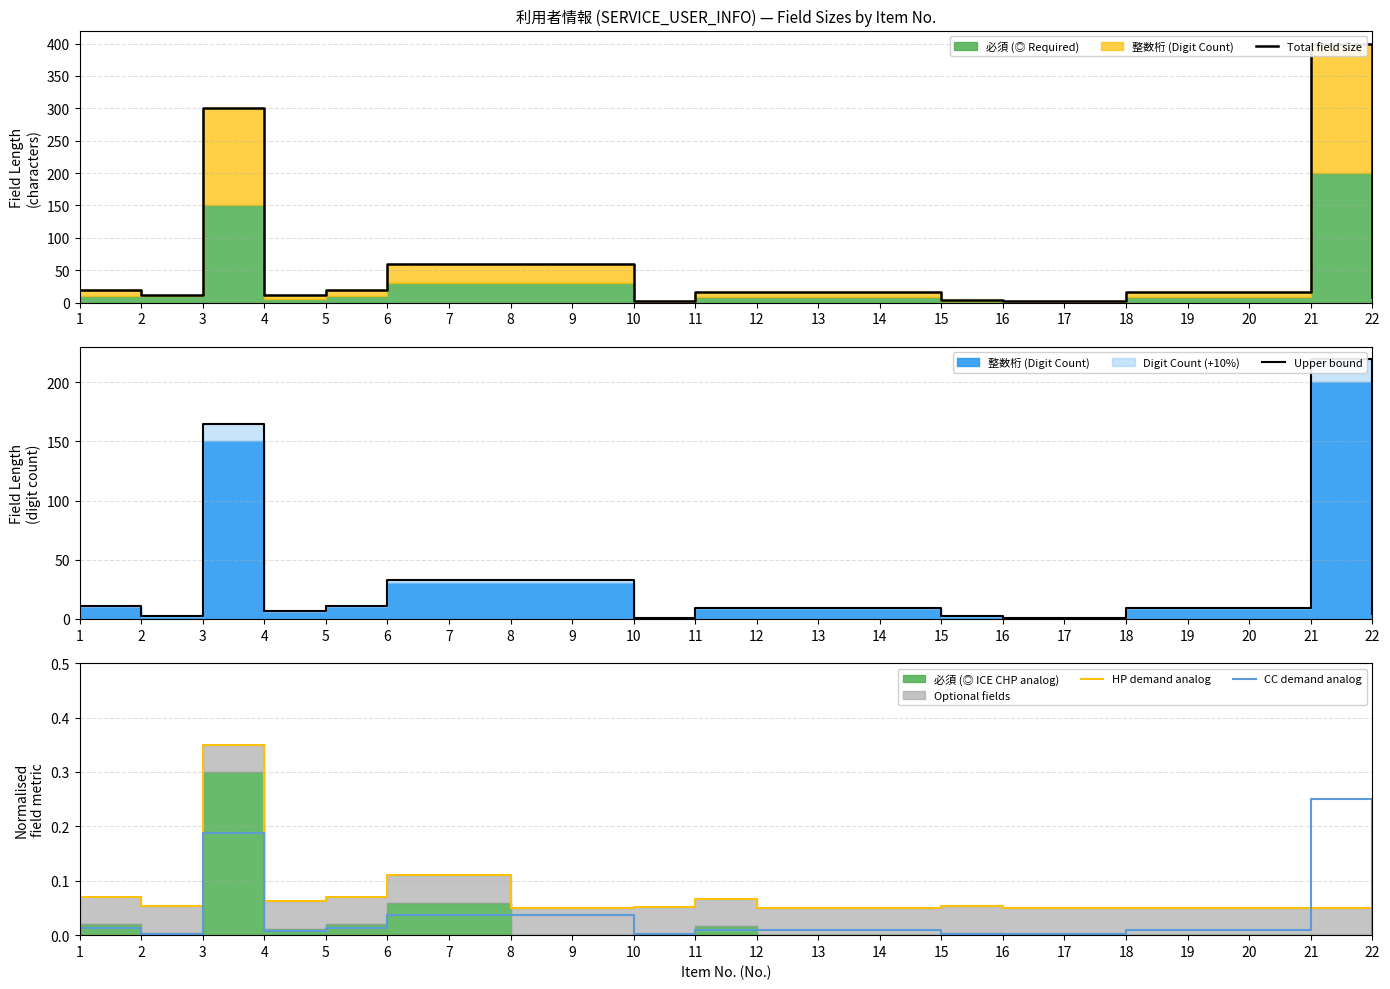

At which category is the sum across all series the highest?

21